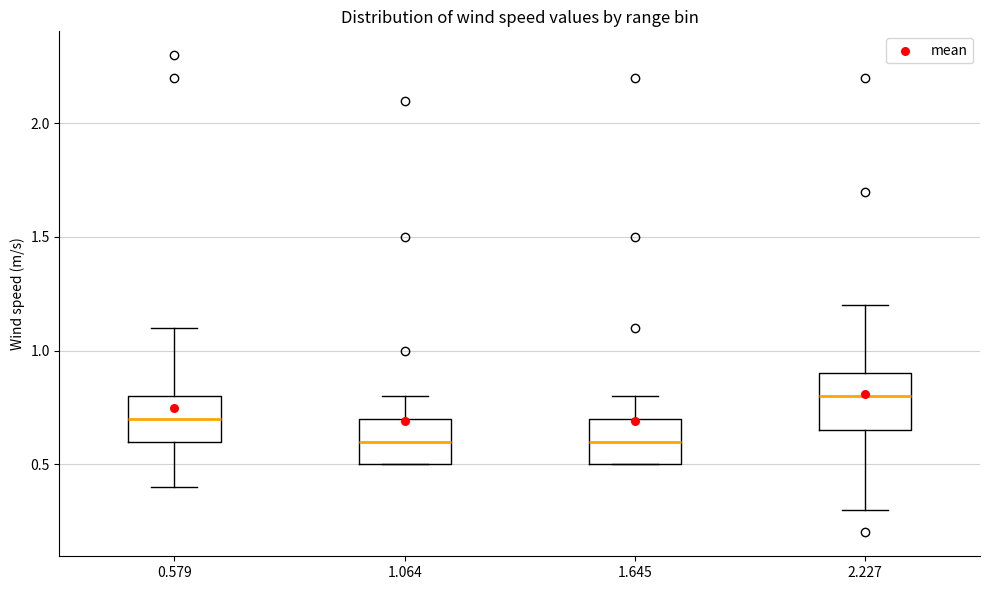

Reading left to right, read every box against the y-axis: the position of its median line, the range the box covers, and the ends of its whiskers. The values are not printed on the chart, so give them approximately, as read against the axis.

0.579: median 0.70, box 0.60 to 0.80, whiskers 0.40 to 1.10
1.064: median 0.60, box 0.50 to 0.70, whiskers 0.50 to 0.80
1.645: median 0.60, box 0.50 to 0.70, whiskers 0.50 to 0.80
2.227: median 0.80, box 0.65 to 0.90, whiskers 0.30 to 1.20